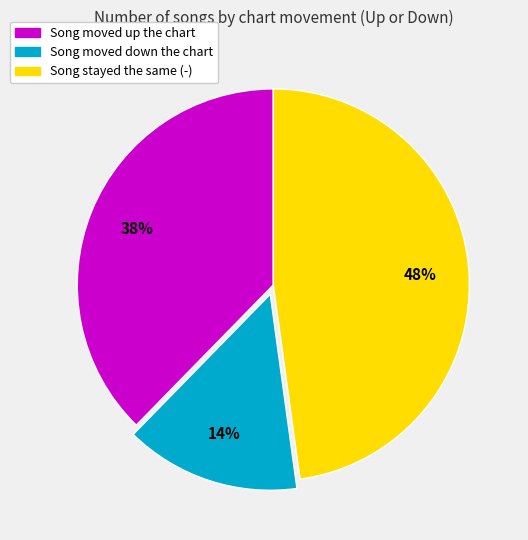

How many segments does this pie chart have?

3